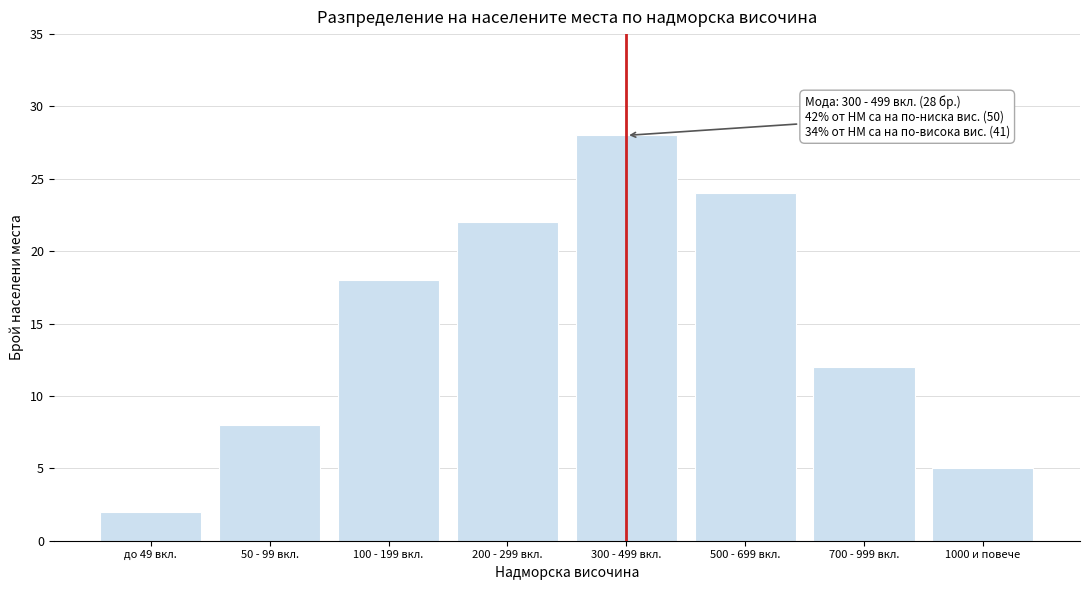

Reading right to left, what are all the values shown in this chart?

5	12	24	28	22	18	8	2